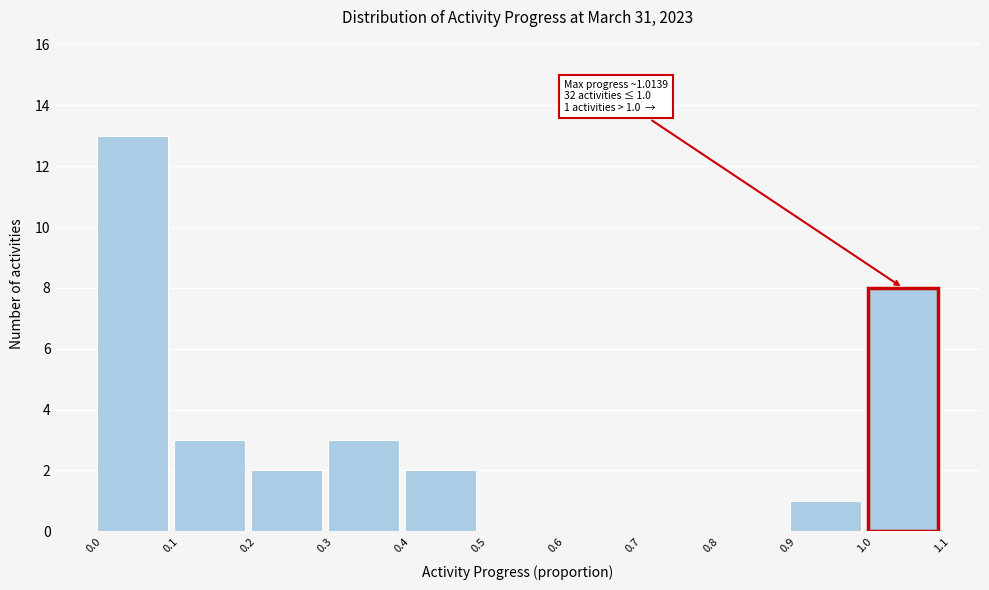

Over which range of the x-axis is the bar tallest?

0.0 to 0.1